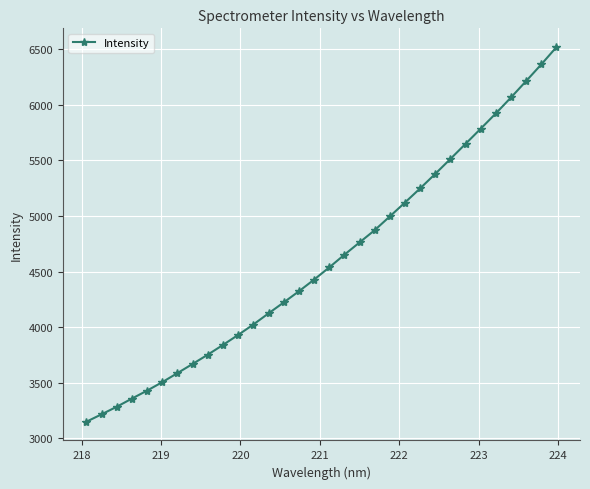

What is the minimum value shown in the chart?

3150.4